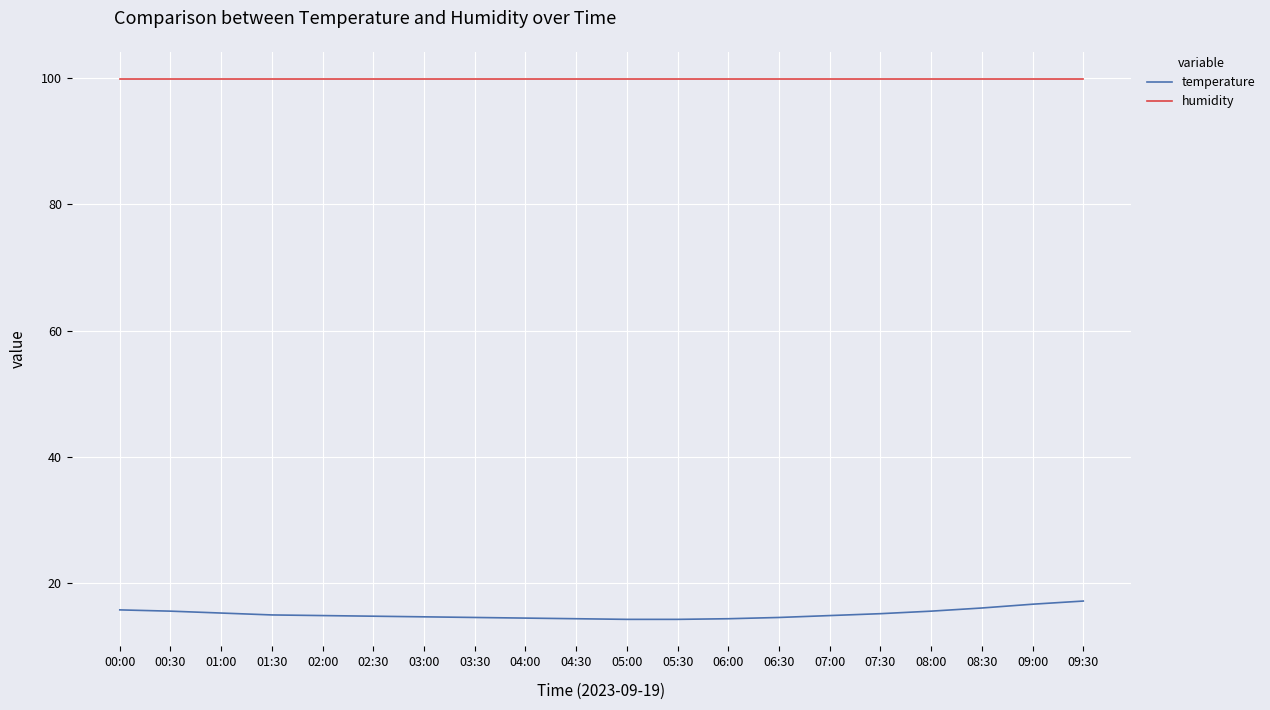

Which series has the largest total across all categories?

humidity